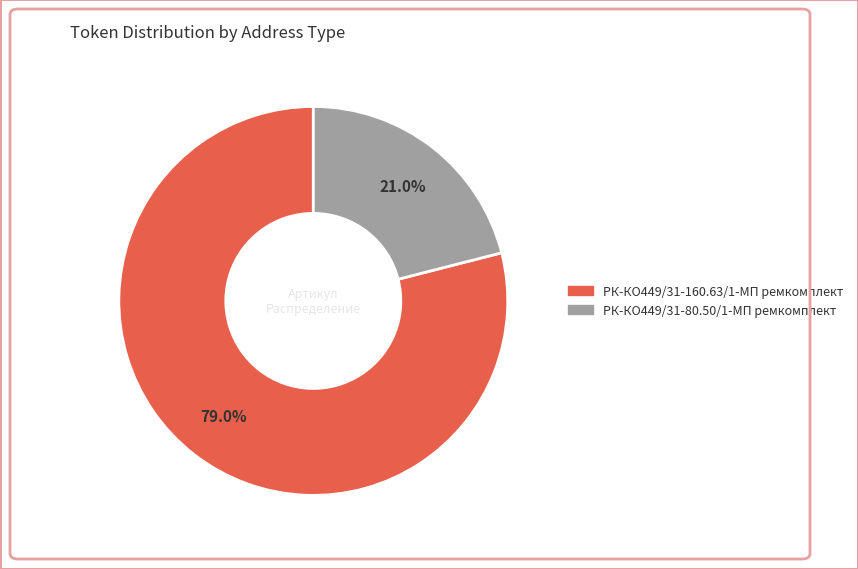

Does any single category account for the majority?

Yes